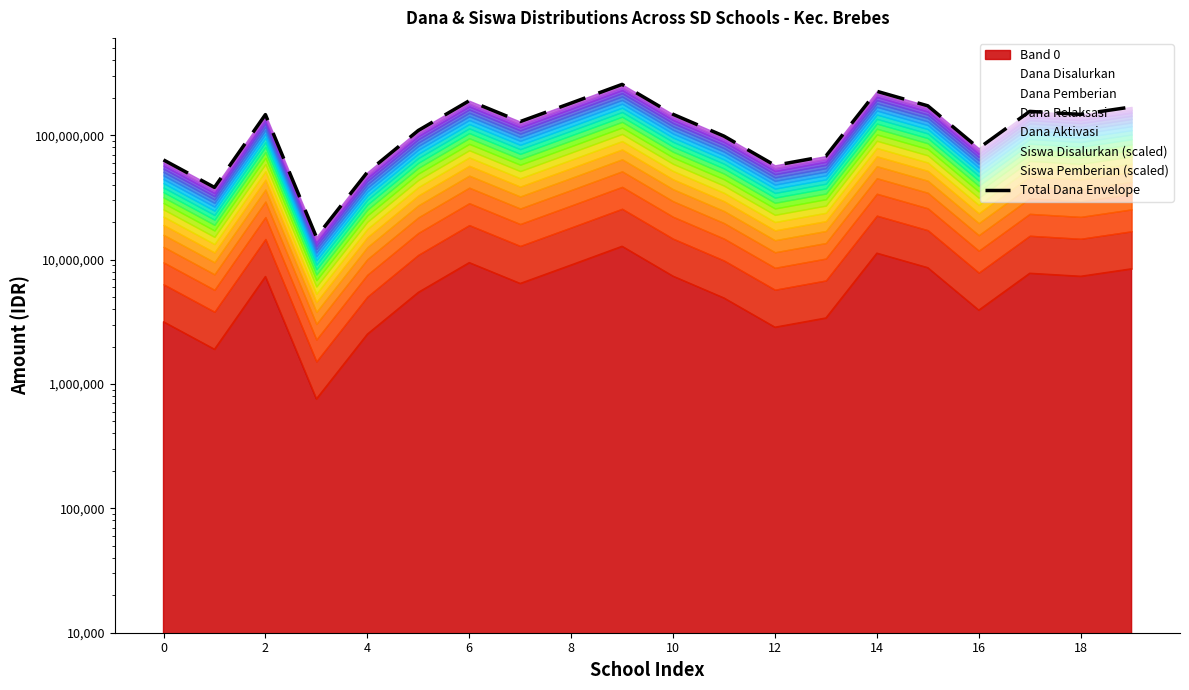

How many values exceed 146609324?

10